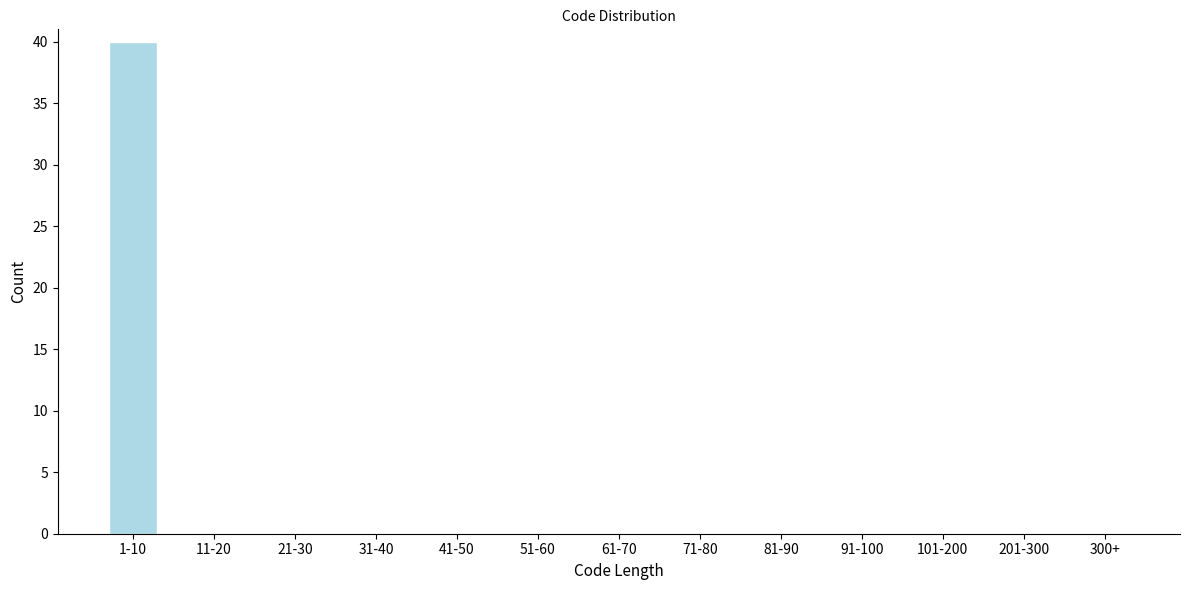

Reading left to right, list all the values displayed in this chart.

1-10=40	11-20=0	21-30=0	31-40=0	41-50=0	51-60=0	61-70=0	71-80=0	81-90=0	91-100=0	101-200=0	201-300=0	300+=0